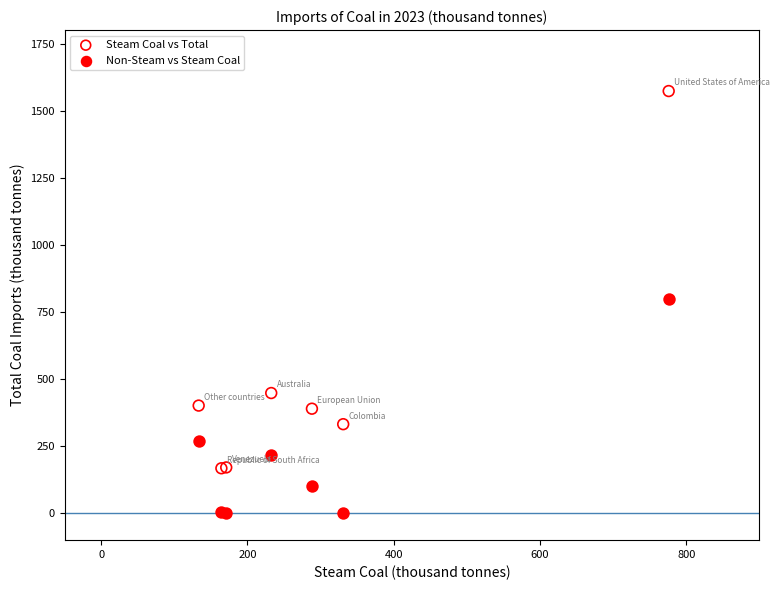

Which series reaches the maximum Y coordinate?

Steam Coal vs Total